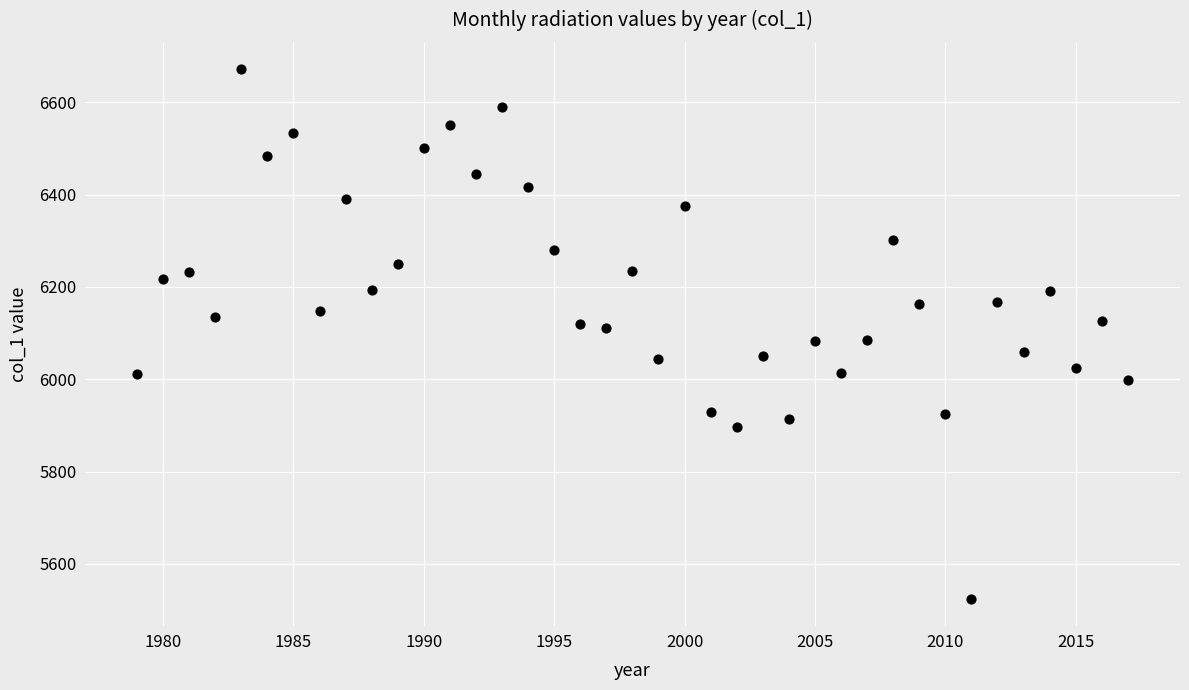

What is the range of Y values (max minus min)?

1147.5